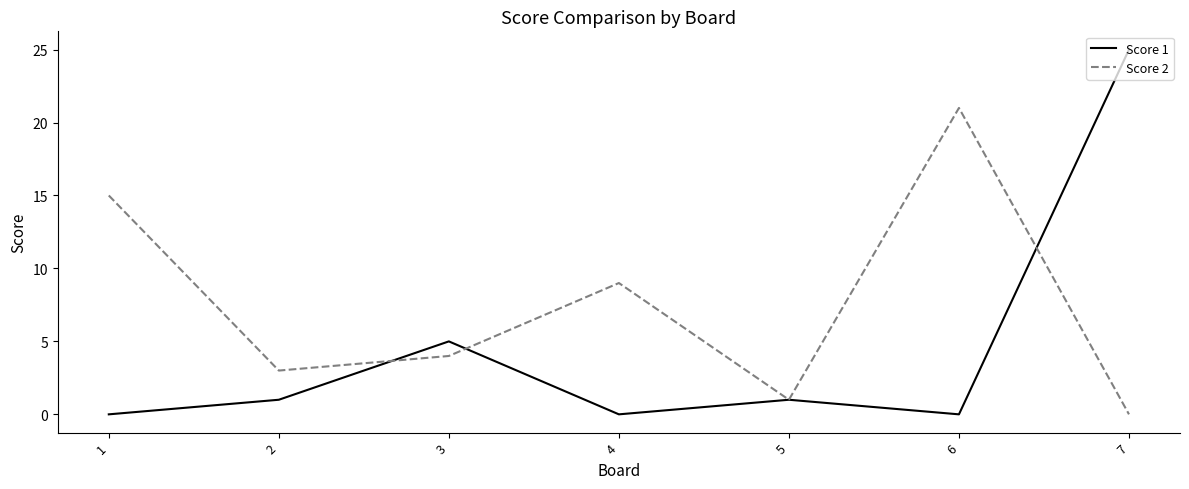

What is the difference between the maximum and minimum values in the Score 2 series?

21